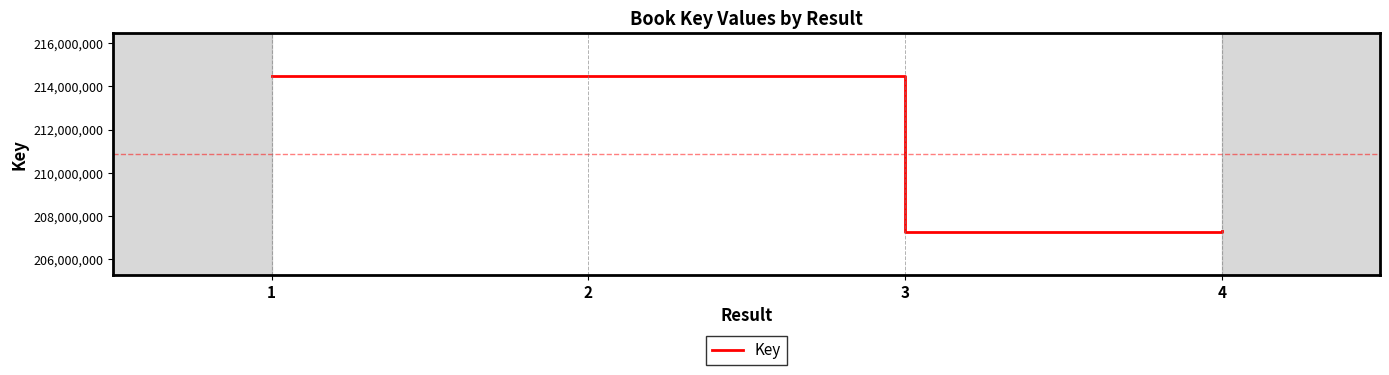

Where is the first local minimum?

3